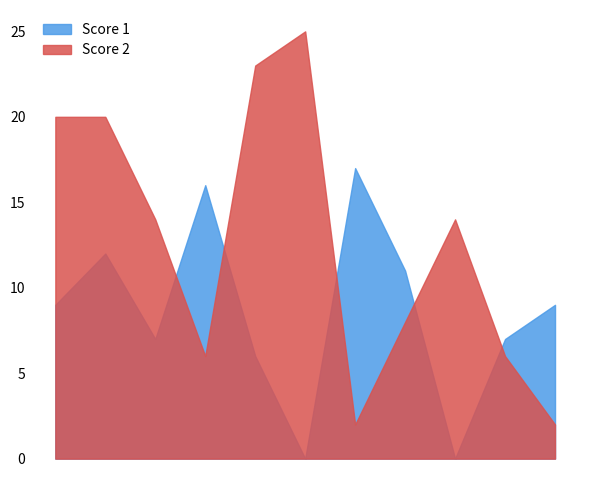

What is the difference between the maximum and second lowest values in the Score 2 series?

23